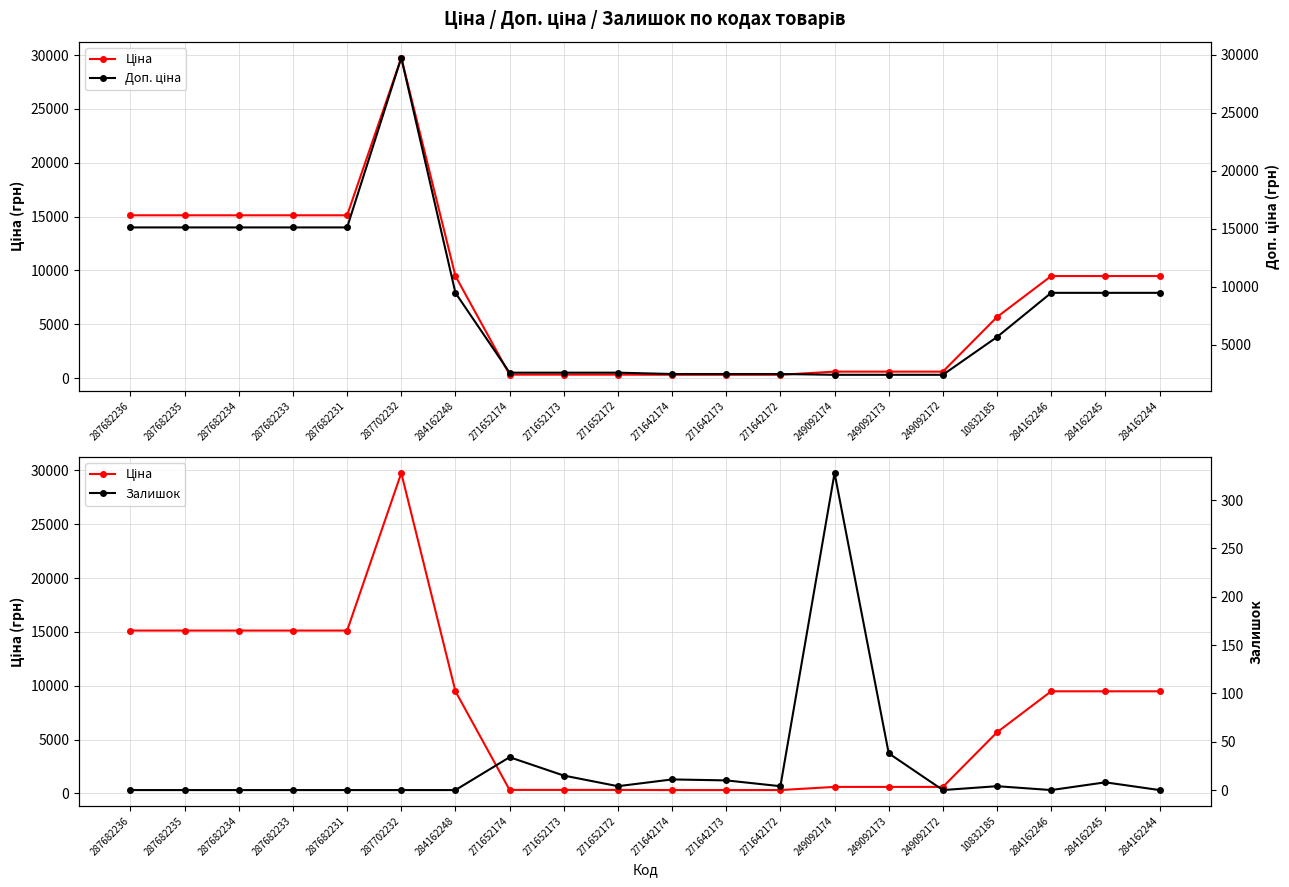

Reading left to right, list all the values displayed in this chart.

Ціна: 15120.0	15120.0	15120.0	15120.0	15120.0	29747.2	9480.1	324.8	324.8	324.8	310.3	310.3	310.3	603.7	603.7	603.7	5673.8	9480.1	9480.1	9480.1
Доп. ціна: 15120.0	15120.0	15120.0	15120.0	15120.0	29747.2	9480.1	2598.3	2598.3	2598.3	2482.4	2482.4	2482.4	2414.8	2414.8	2414.8	5673.8	9480.1	9480.1	9480.1
Залишок: 0.0	0.0	0.0	0.0	0.0	0.0	0.0	34.0	15.0	4.0	11.0	10.0	4.0	328.0	38.0	0.0	4.0	0.0	8.0	0.0